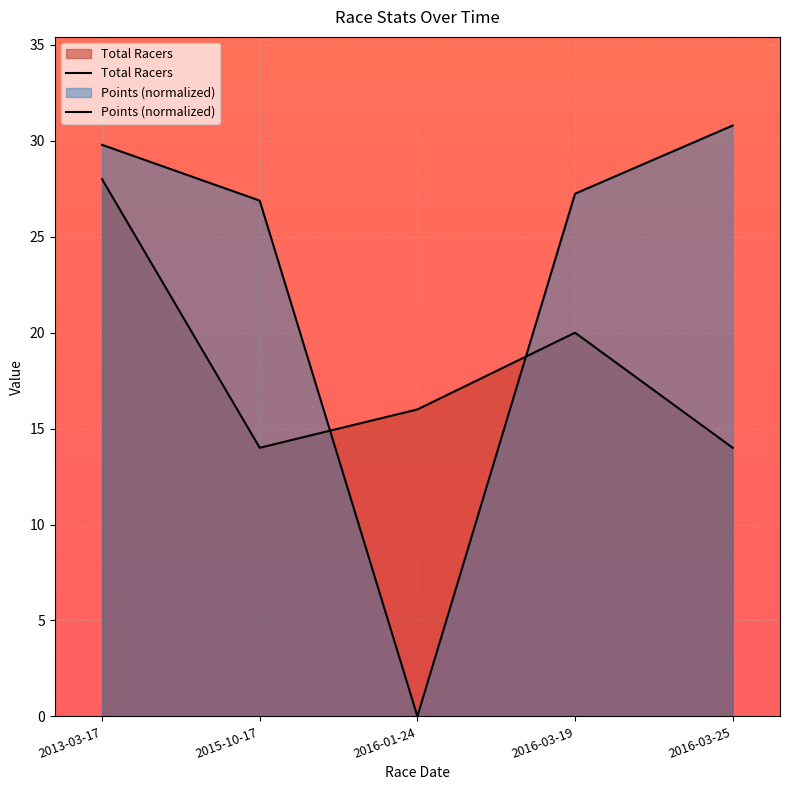

Which series has the largest total across all categories?

Points (normalized)